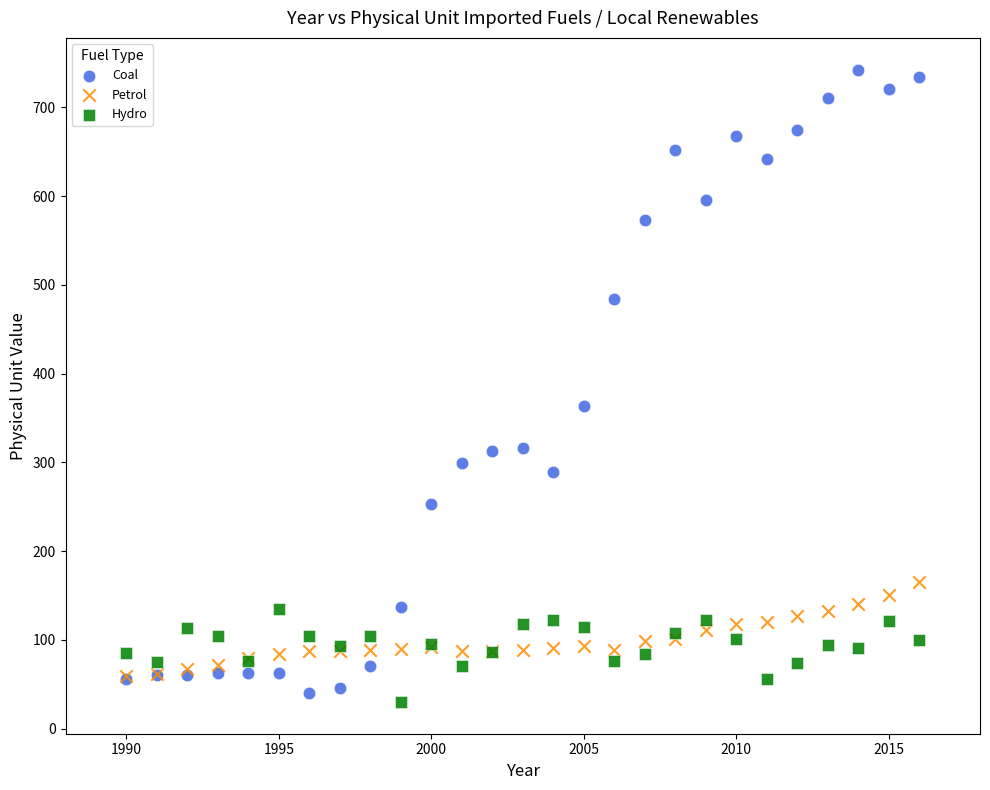

Which series contains the highest Y value?

Coal